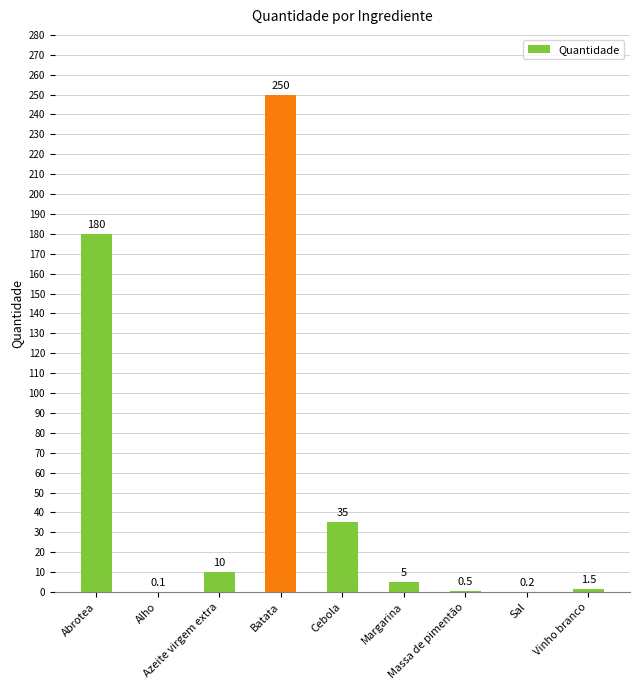

What is the sum of the values at Cebola and Azeite virgem extra?

45.0